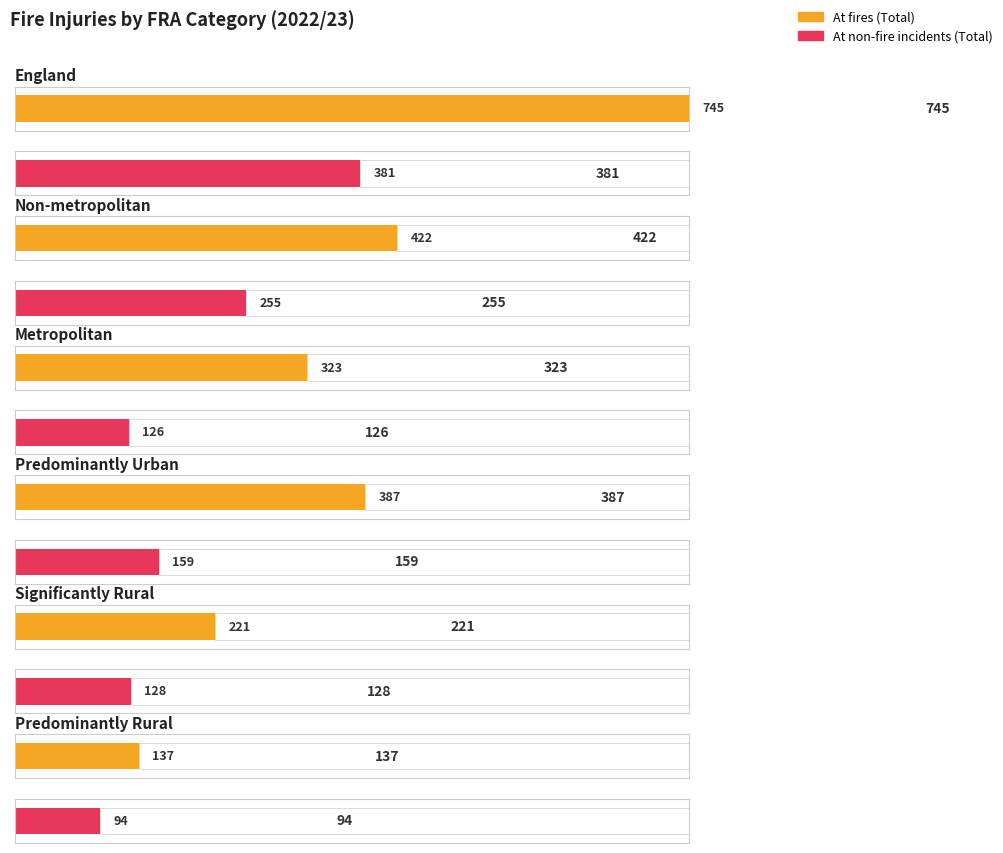

What is the value of the At fires (Total) bar at the 3rd from the left?

323